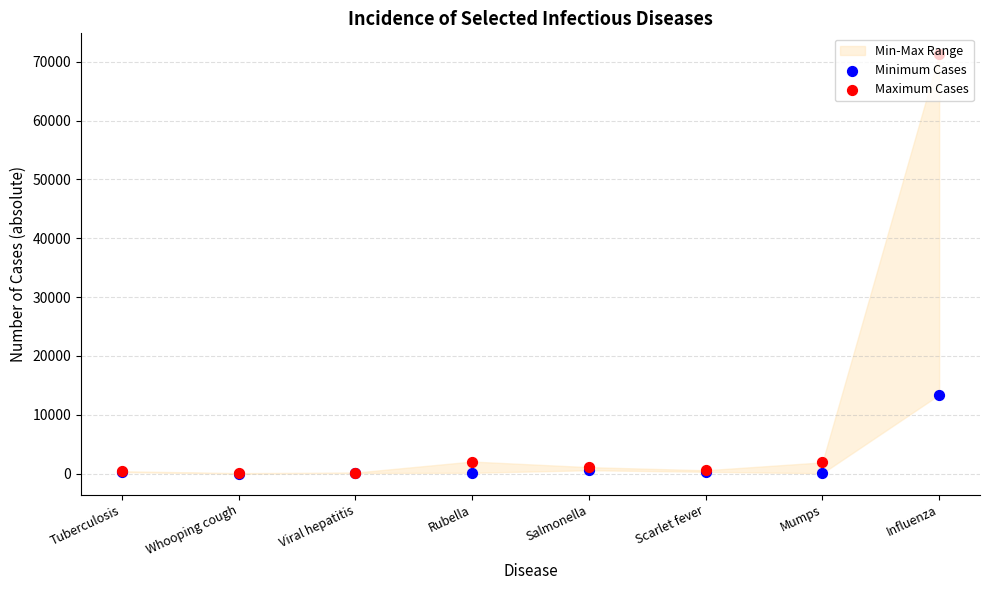

Which series contains the lowest Y value?

Minimum Cases